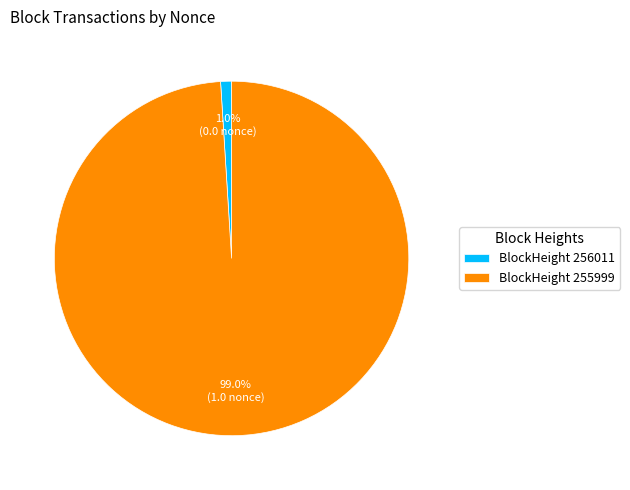

Combined, what portion of the pie is BlockHeight 256011 and BlockHeight 255999?

100.0%